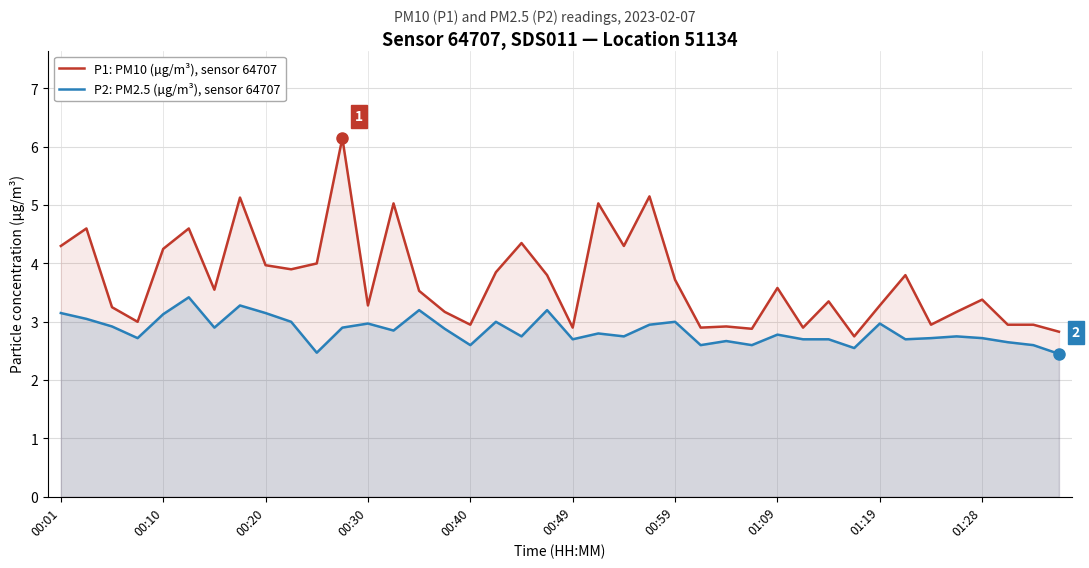

Rank the series at 00:01 from lowest to highest value.

P2: PM2.5 (µg/m³), sensor 64707, P1: PM10 (µg/m³), sensor 64707